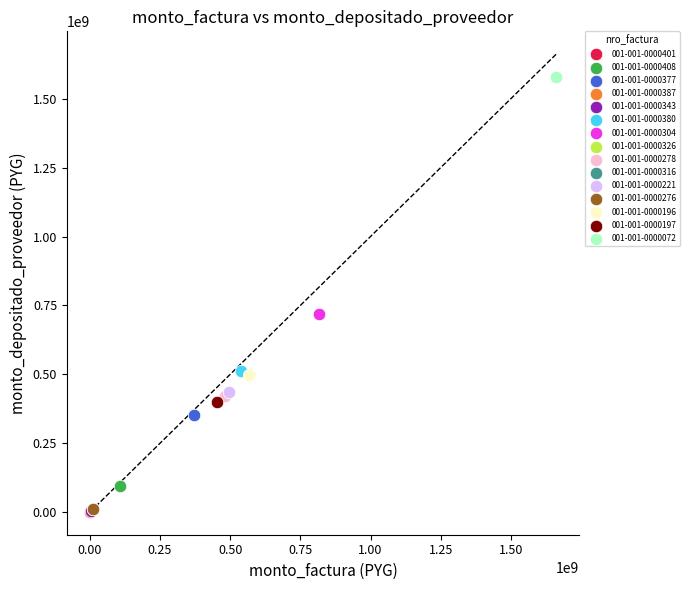

What are all the series names shown in the legend?

001-001-0000401, 001-001-0000408, 001-001-0000377, 001-001-0000387, 001-001-0000343, 001-001-0000380, 001-001-0000304, 001-001-0000326, 001-001-0000278, 001-001-0000316, 001-001-0000221, 001-001-0000276, 001-001-0000196, 001-001-0000197, 001-001-0000072